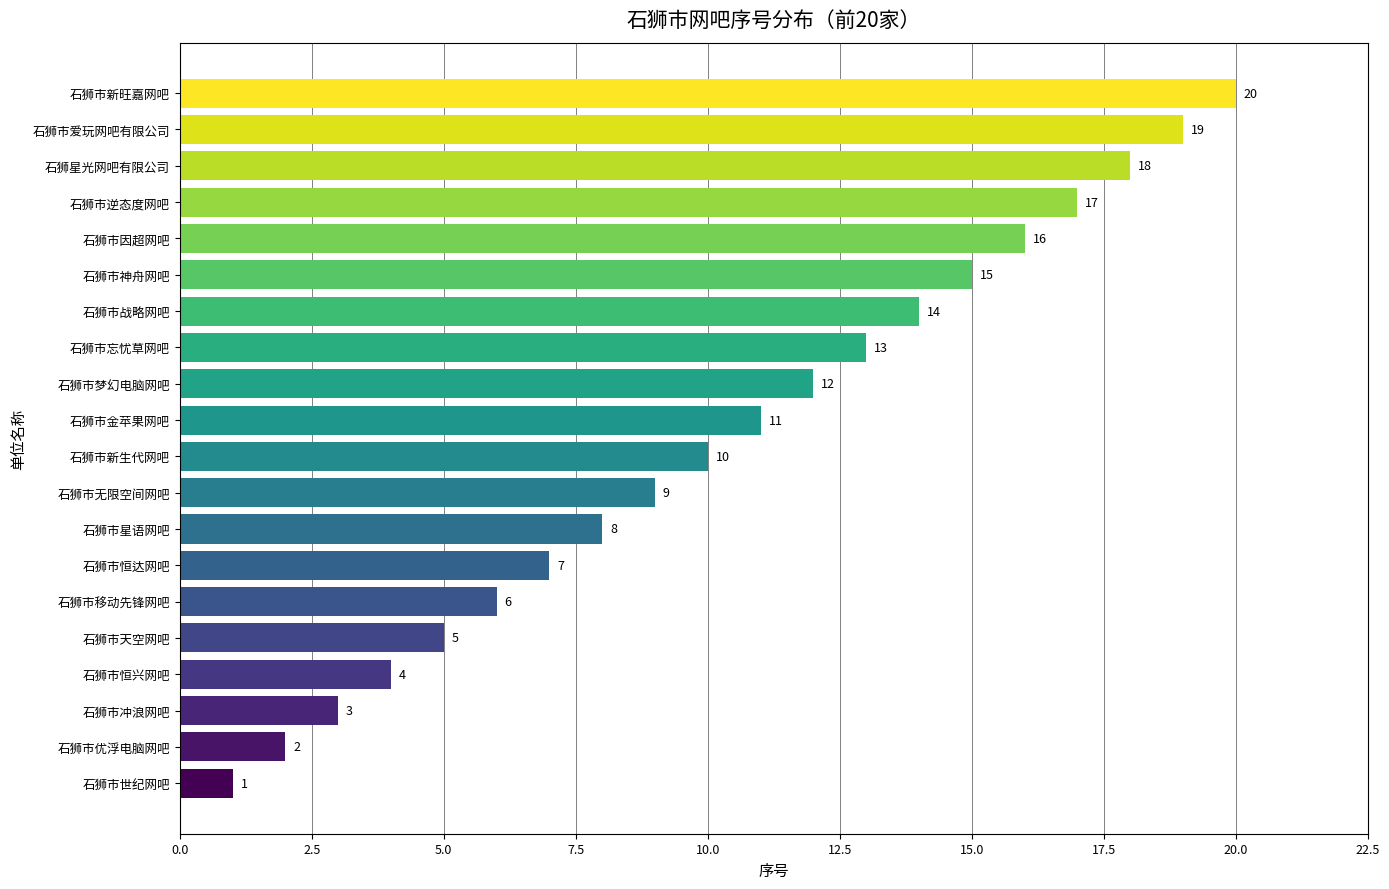

What is the difference between the maximum and minimum values?

19